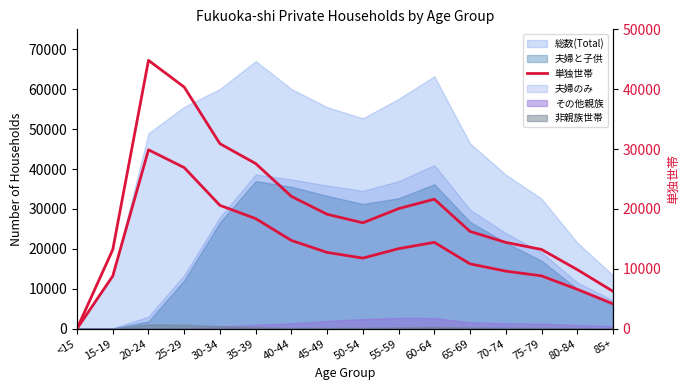

List the labels in order of value, largest first.

20-24, 25-29, 30-34, 35-39, 40-44, 60-64, 55-59, 45-49, 50-54, 65-69, 70-74, 75-79, 15-19, 80-84, 85+, <15